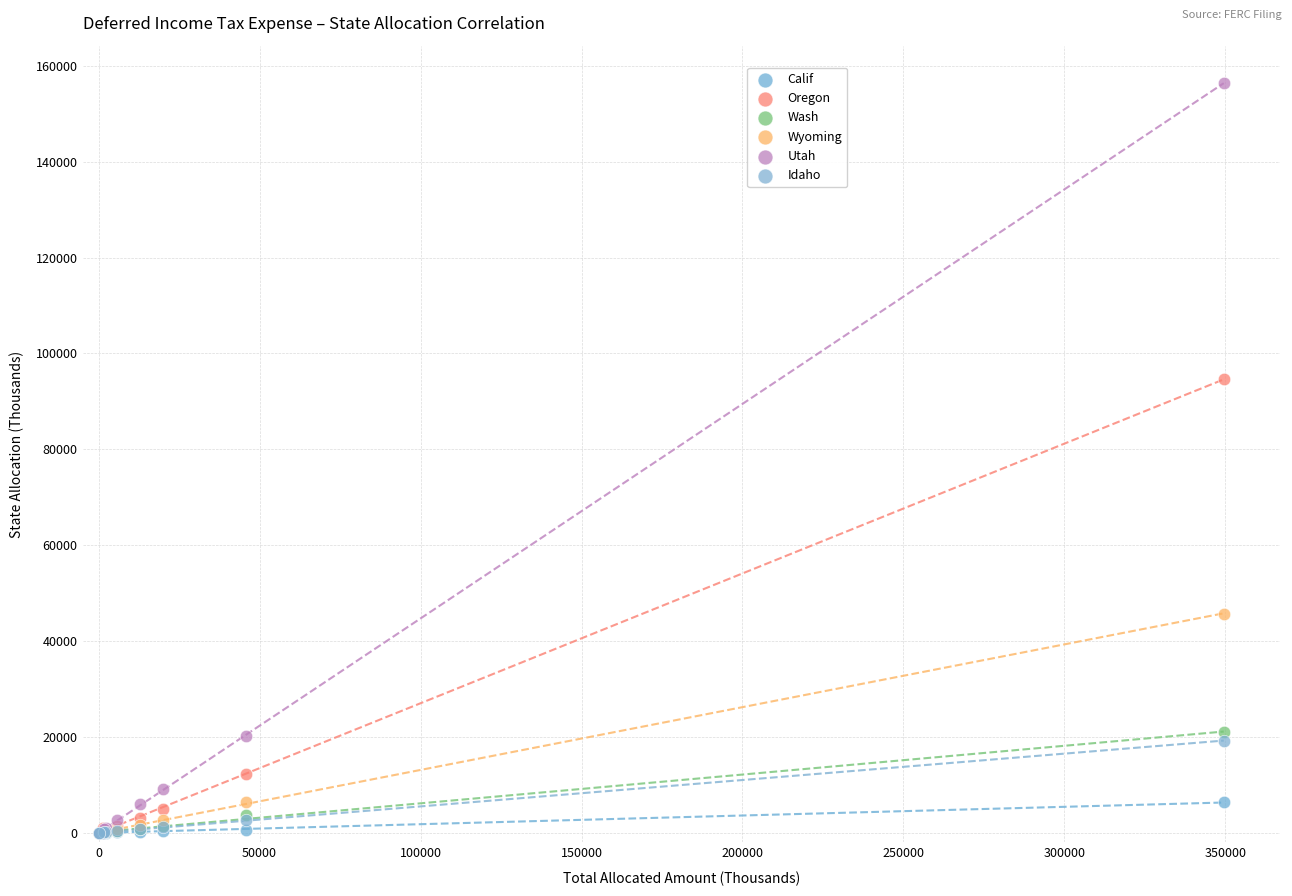

Across all series, what Y value is closest to 78195?

94647.6